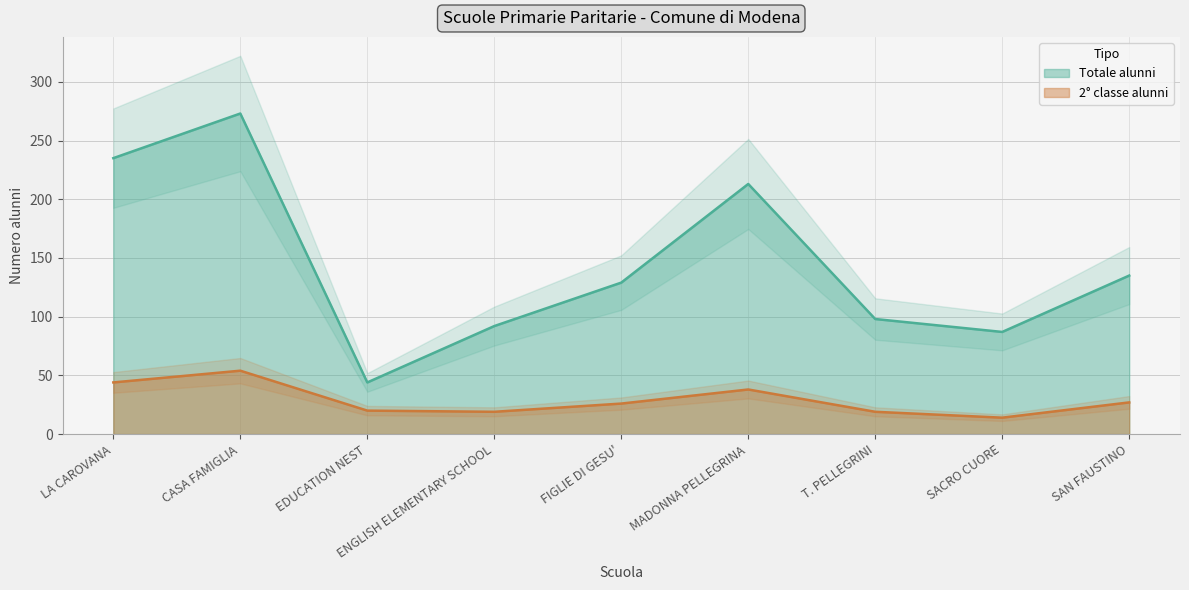

Reading right to left, extract all data points from this chart.

Totale alunni: 135	87	98	213	129	92	44	273	235
2° classe alunni: 27	14	19	38	26	19	20	54	44